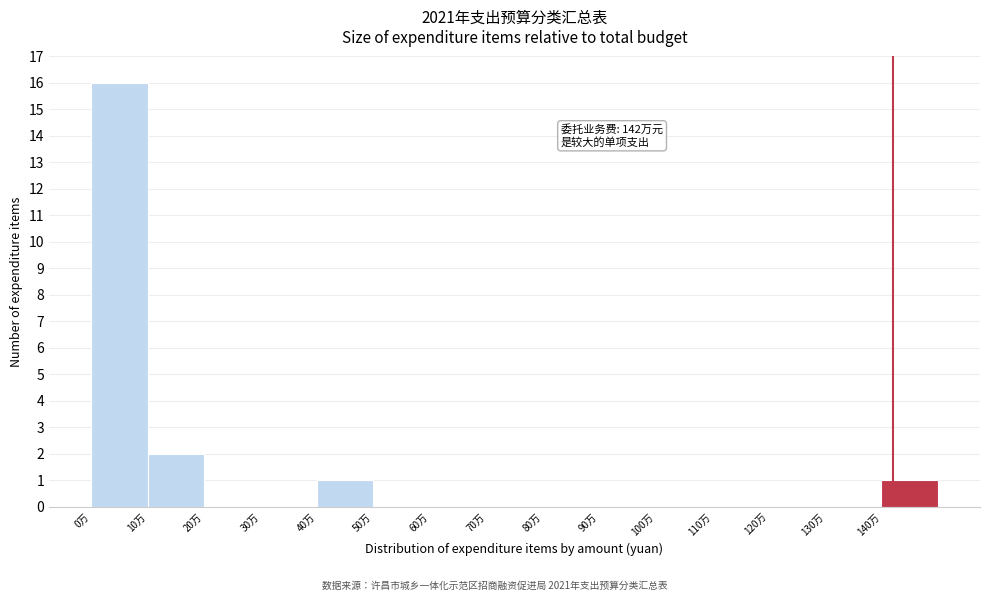

Reading left to right, extract all data points from this chart.

0万=16	10万=2	20万=0	30万=0	40万=1	50万=0	60万=0	70万=0	80万=0	90万=0	100万=0	110万=0	120万=0	130万=0	140万=1